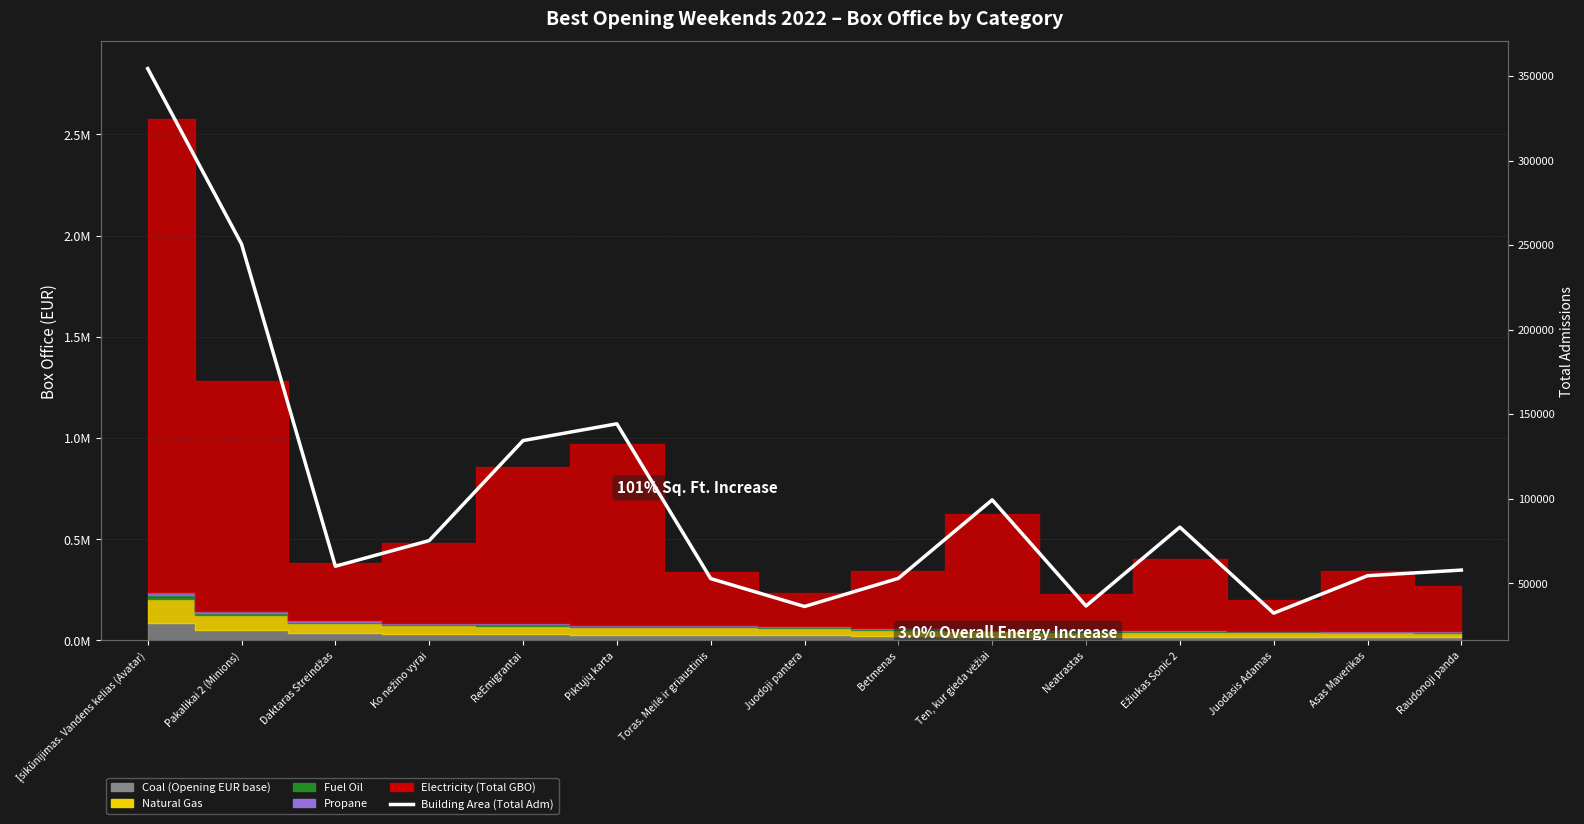

What is the difference between the maximum and second lowest values?

318114